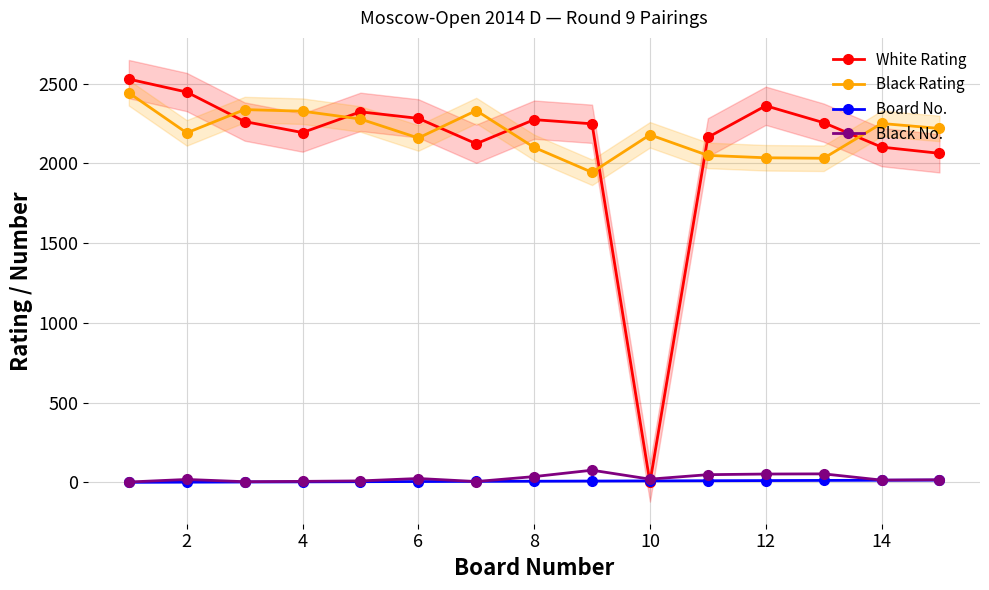

True or false: Board No. and Black Rating intersect in this chart.

False